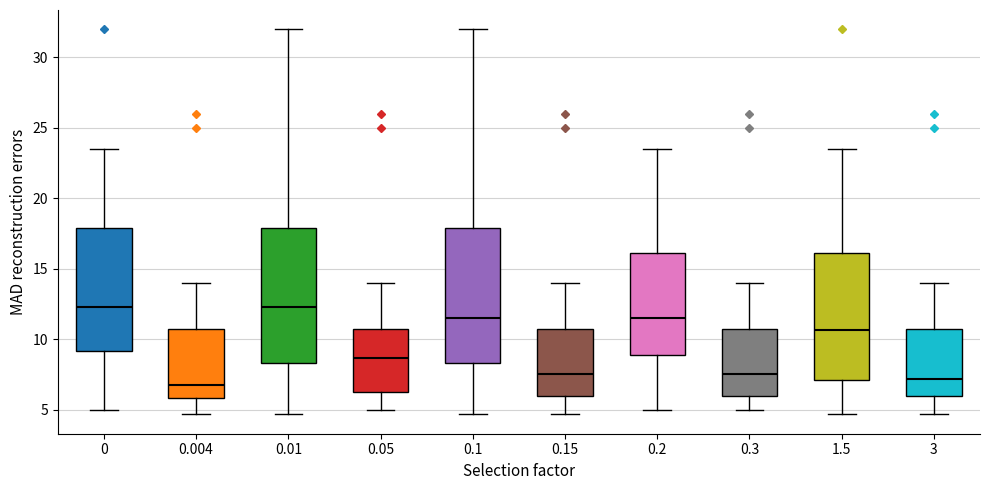

Reading left to right, read every box against the y-axis: the position of its median line, the range the box covers, and the ends of its whiskers. The values are not printed on the chart, so give them approximately, as read against the axis.

0: median 12.5, box 9.0 to 18.0, whiskers 5.0 to 23.5
0.004: median 7.0, box 6.0 to 10.5, whiskers 4.5 to 14.0
0.01: median 12.5, box 8.5 to 18.0, whiskers 4.5 to 32.0
0.05: median 8.5, box 6.0 to 10.5, whiskers 5.0 to 14.0
0.1: median 11.5, box 8.5 to 18.0, whiskers 4.5 to 32.0
0.15: median 7.5, box 6.0 to 10.5, whiskers 4.5 to 14.0
0.2: median 11.5, box 9.0 to 16.0, whiskers 5.0 to 23.5
0.3: median 7.5, box 6.0 to 10.5, whiskers 5.0 to 14.0
1.5: median 10.5, box 7.0 to 16.0, whiskers 4.5 to 23.5
3: median 7.0, box 6.0 to 10.5, whiskers 4.5 to 14.0